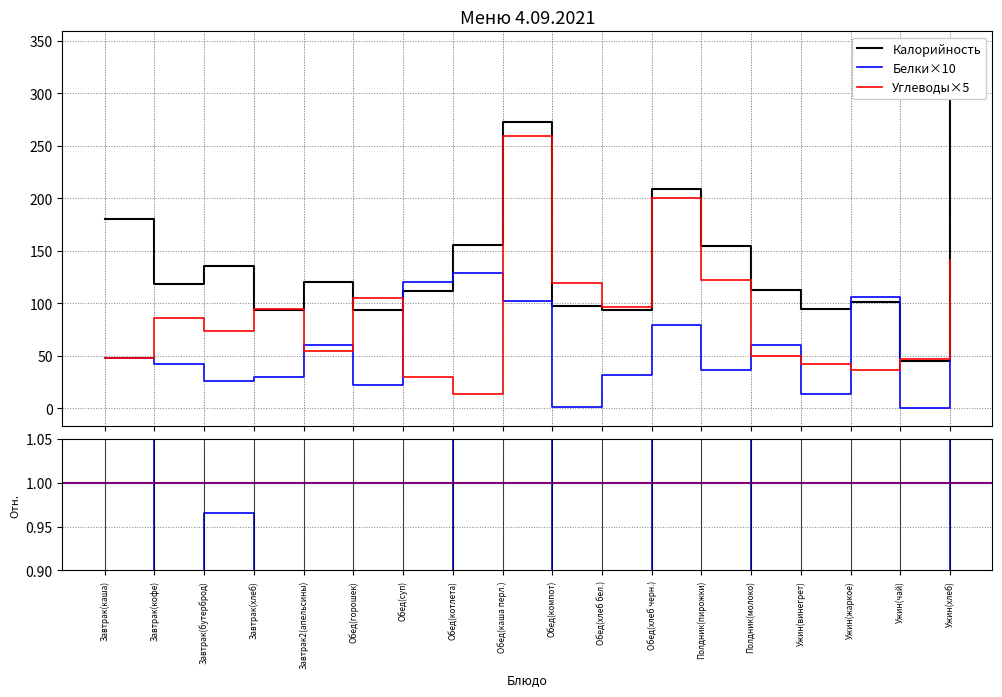

What is the total value across all series at Обед(горошек)?

221.3